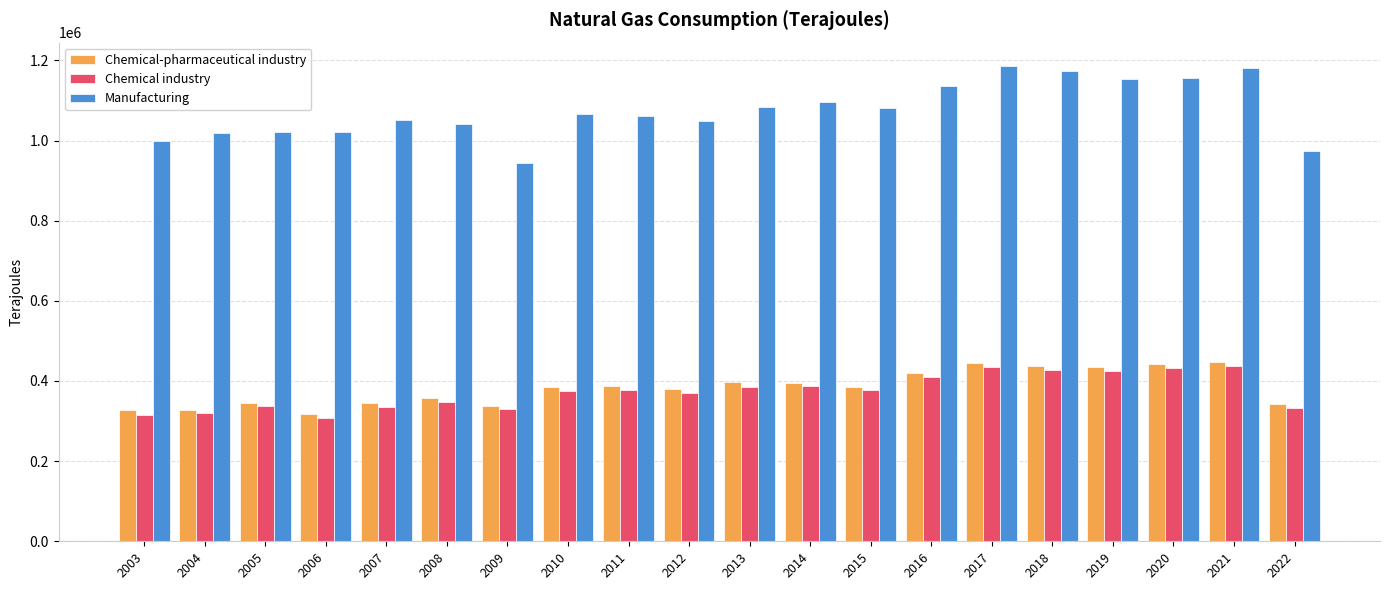

The Manufacturing series shows 628528.0 at 2007. True or false?

False